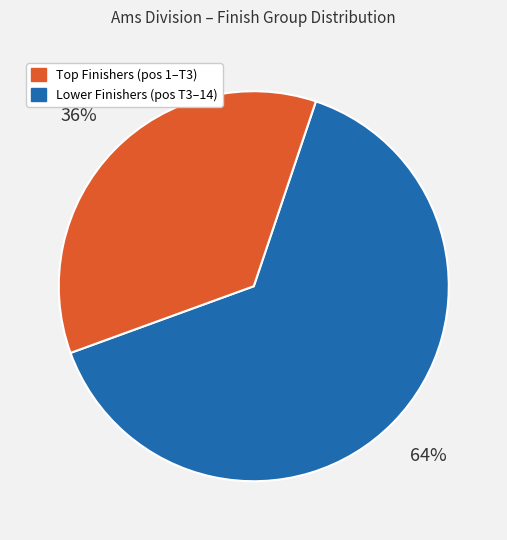

To the nearest percent, what is the average slice percentage?

50%